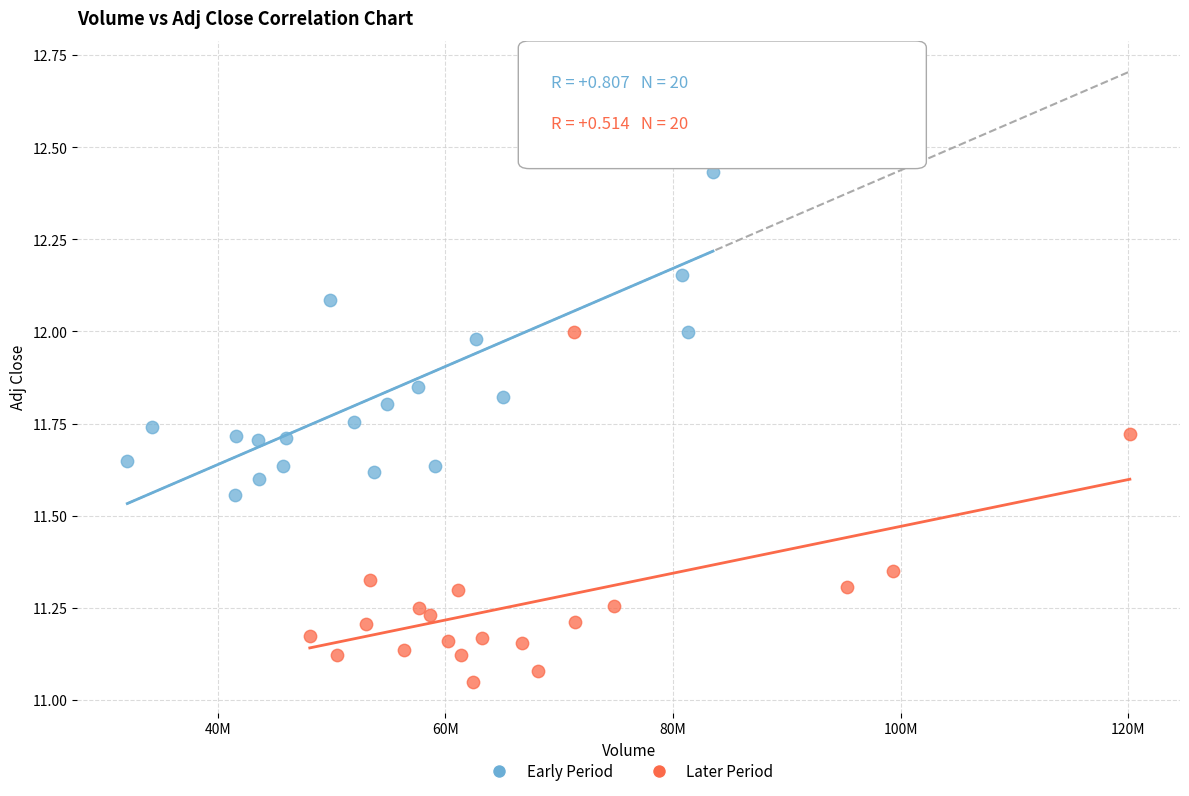

Which series reaches the minimum Y coordinate?

Later Period